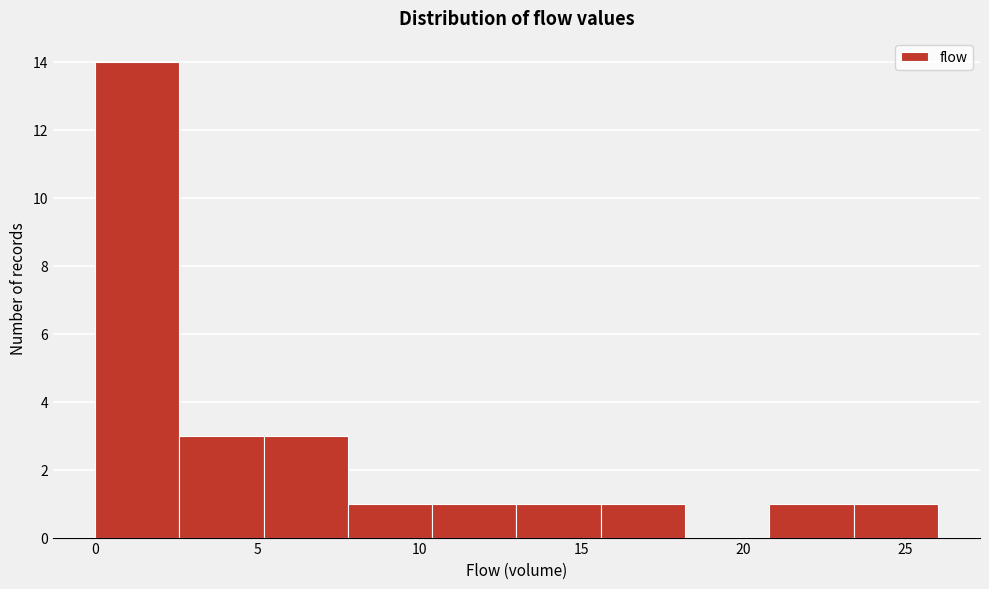

Which range on the x-axis has the tallest bar?

0.0 to 2.6